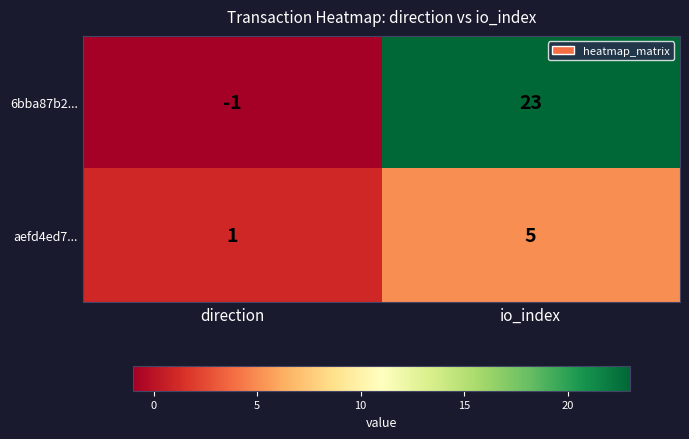

What is the sum of the 6bba87b2... values at direction and io_index?

22